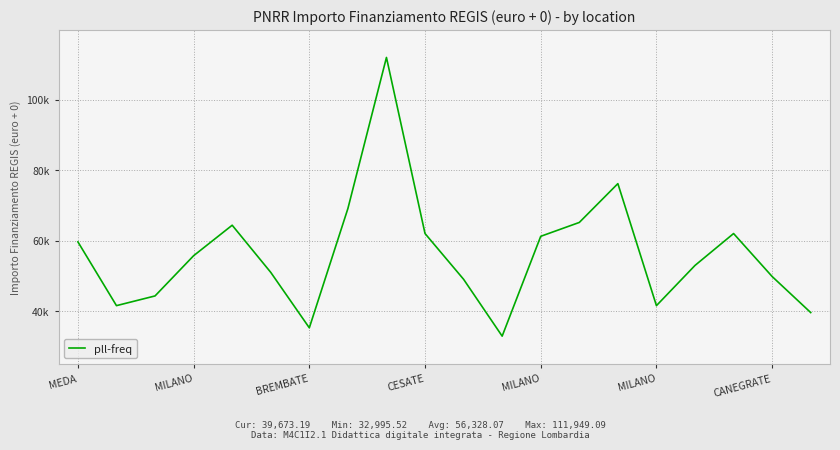

Is this an area chart (filled region under the line)?

No